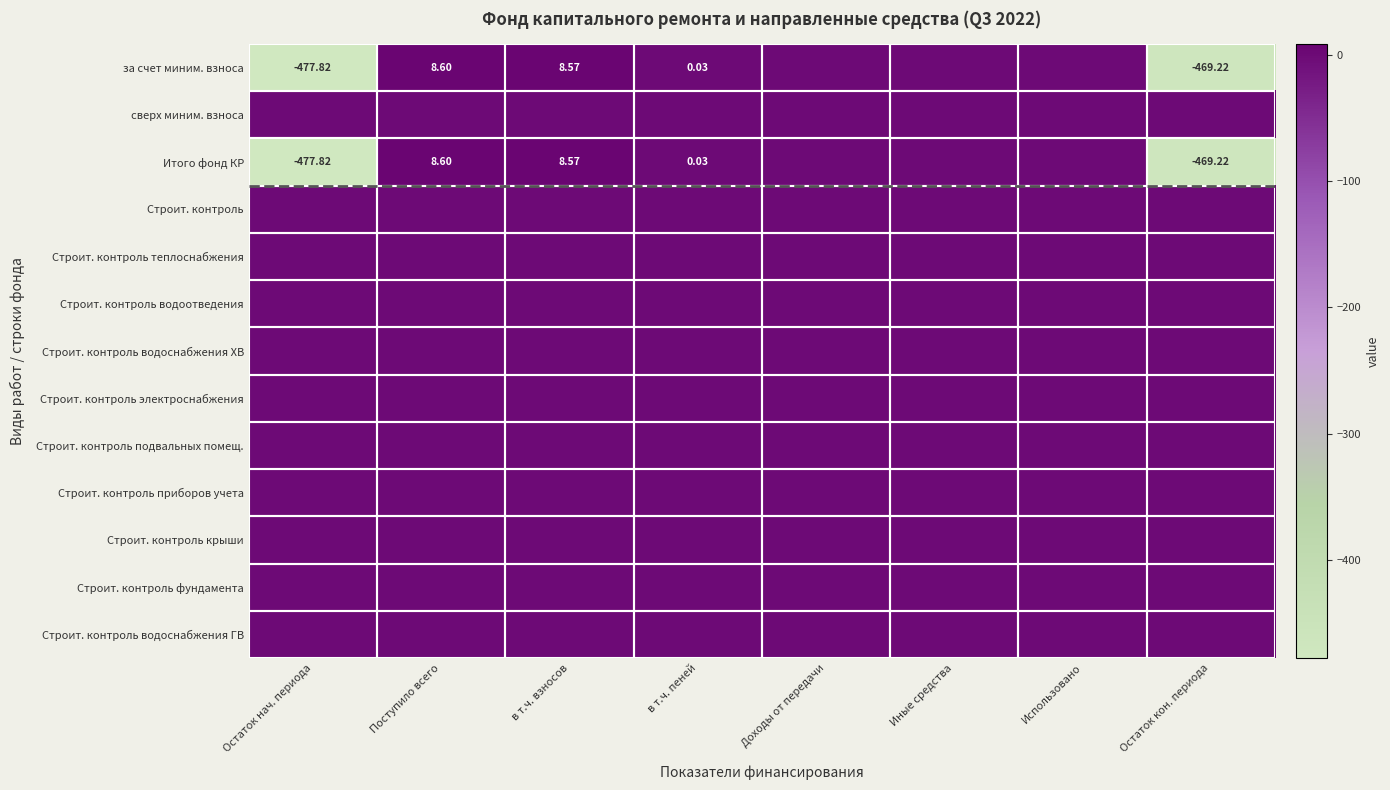

Which series has the widest spread of values?

за счет миним. взноса